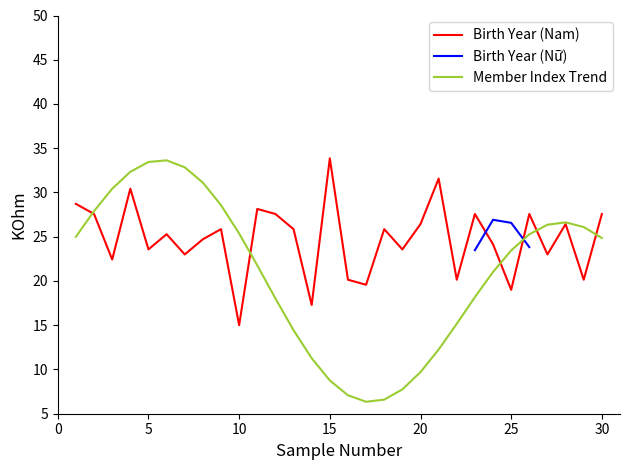

What are all the series names shown in the legend?

Birth Year (Nam), Birth Year (Nữ), Member Index Trend